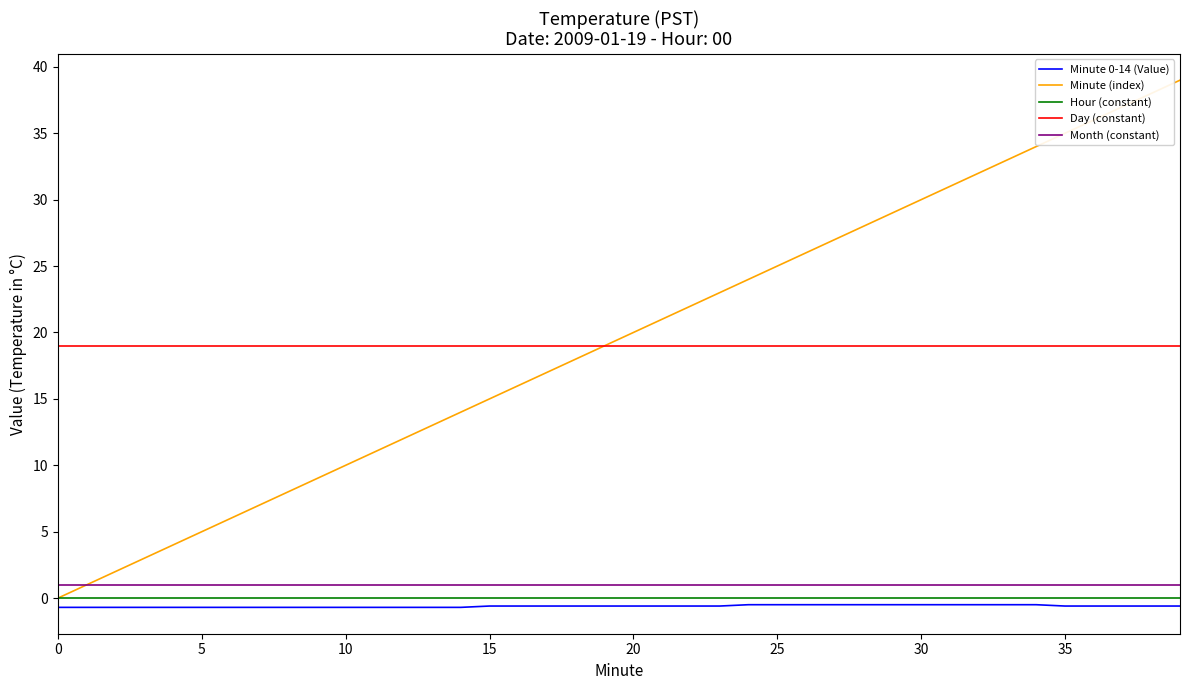

How many lines are shown in the chart?

5